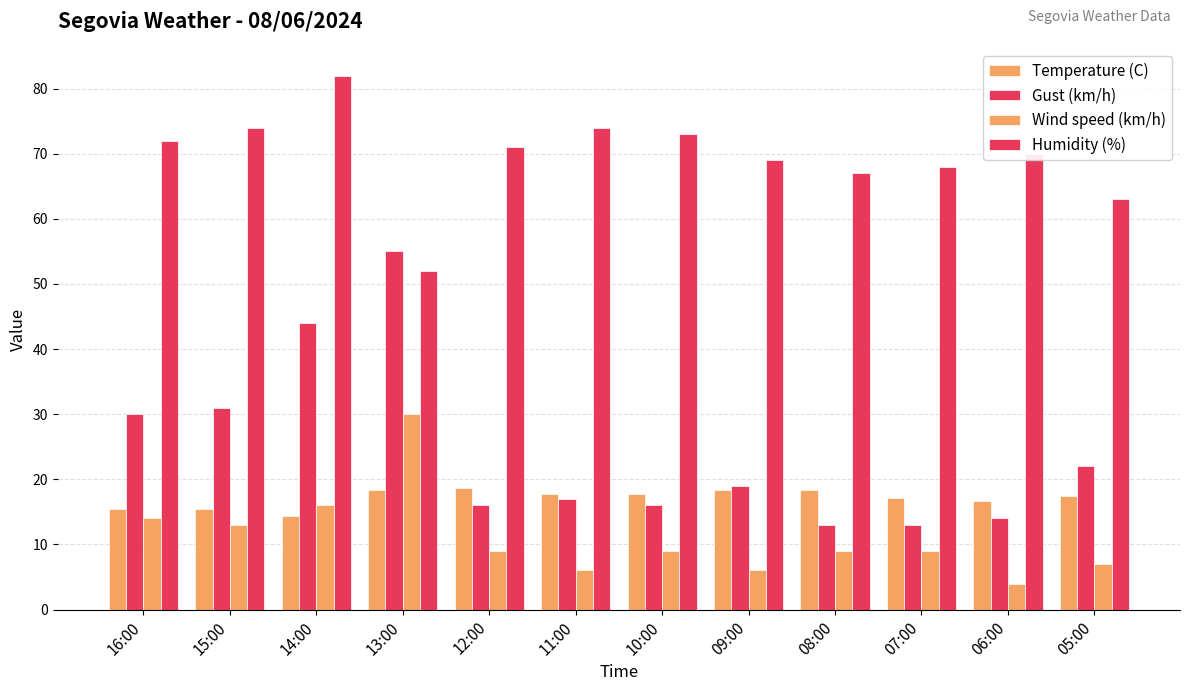

What is the sum of all Gust (km/h) values?

290.0